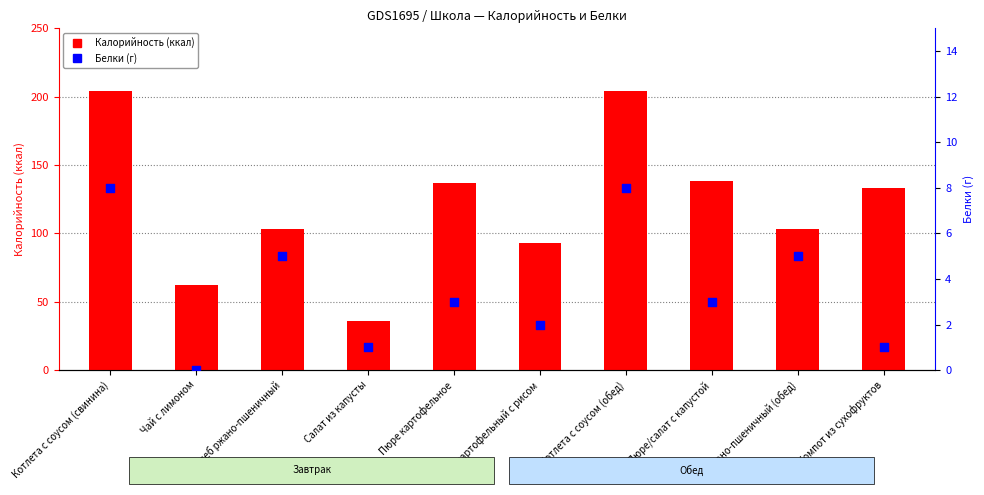

Which series has the widest spread of Y values?

Калорийность